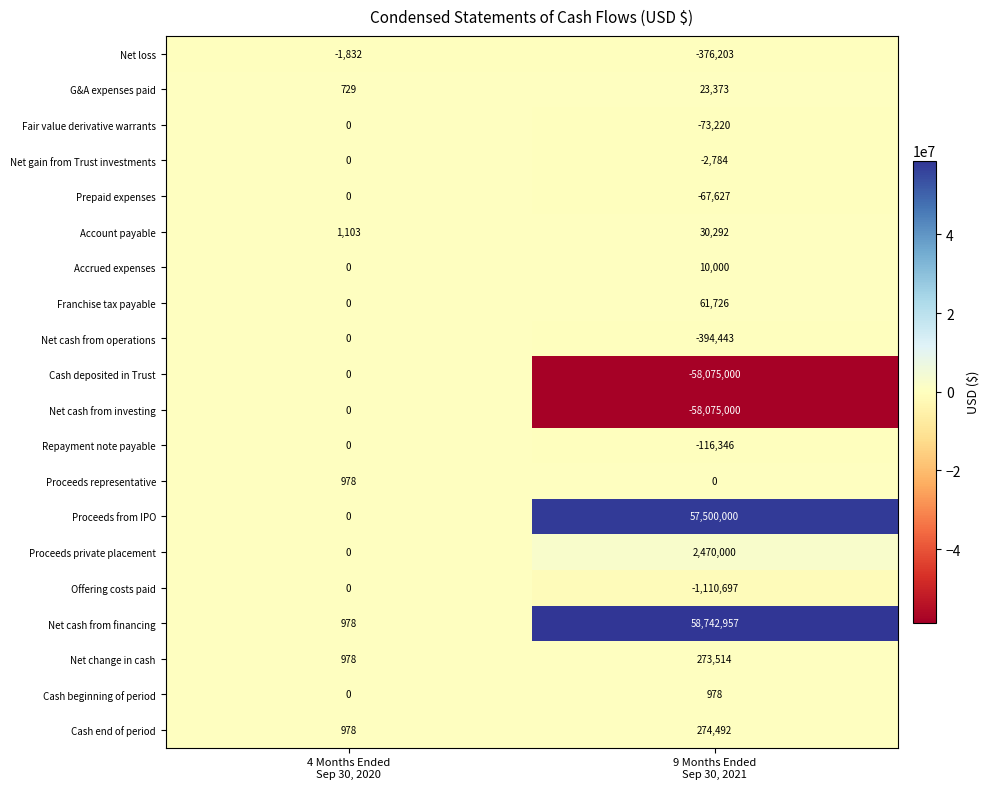

What is the difference between the maximum and minimum values in the Cash deposited in Trust series?

58075000